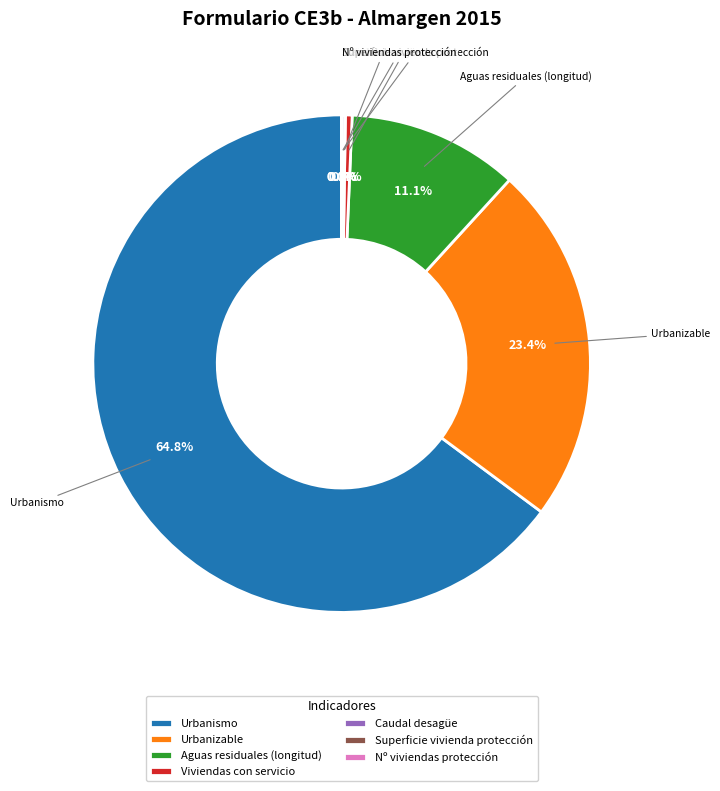

What percentage is NOT represented by Aguas residuales (longitud)?

88.9%